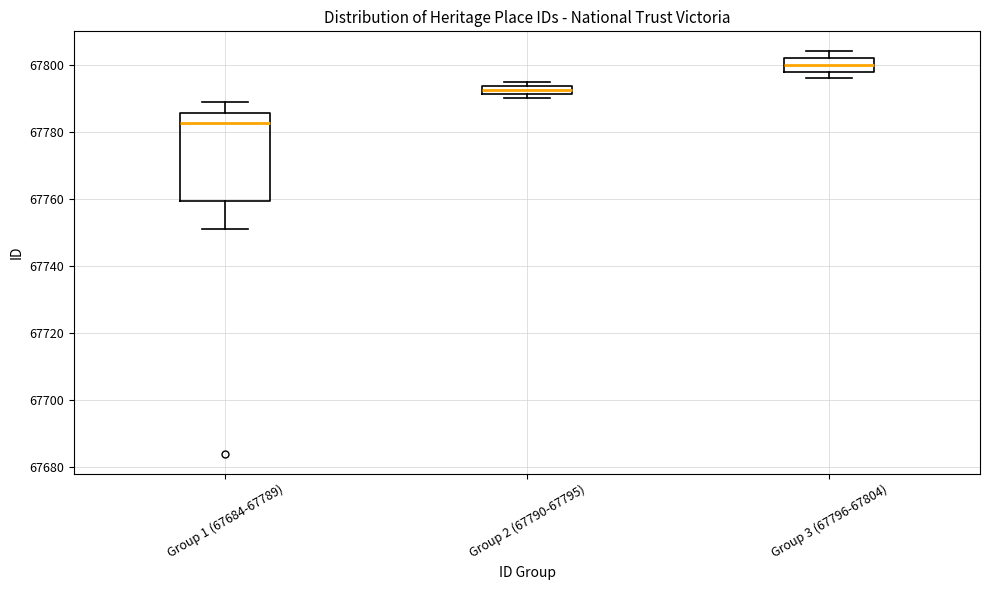

Which box's median line is the highest?

Group 3 (67796-67804)